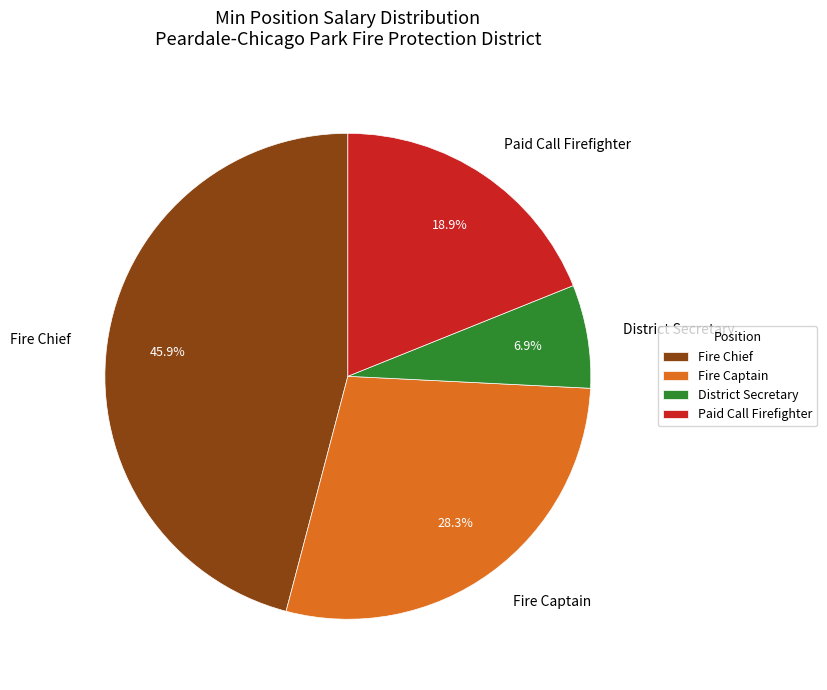

To the nearest percent, what is the average slice percentage?

25%